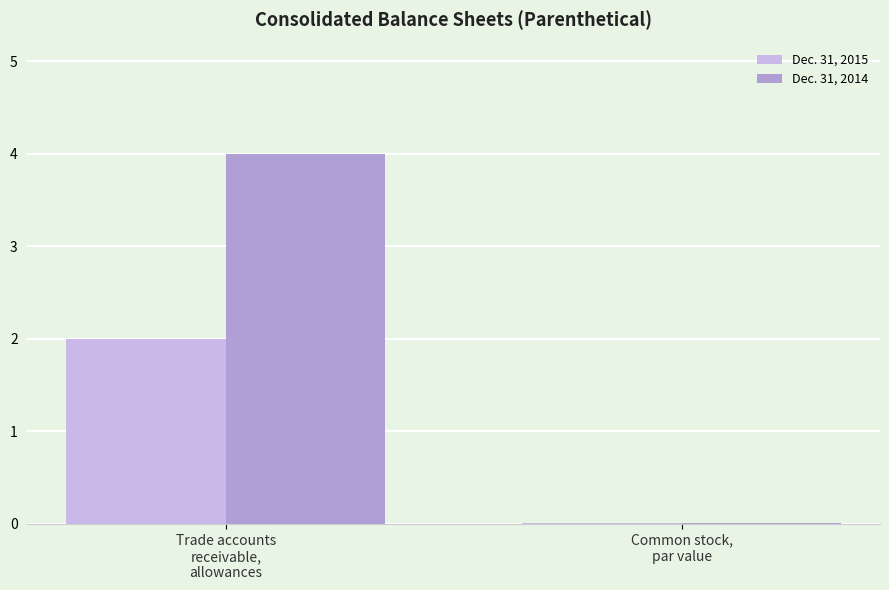

Is the value of Dec. 31, 2014 at Trade accounts
receivable,
allowances greater than the value of Dec. 31, 2015 at Common stock,
par value?

Yes